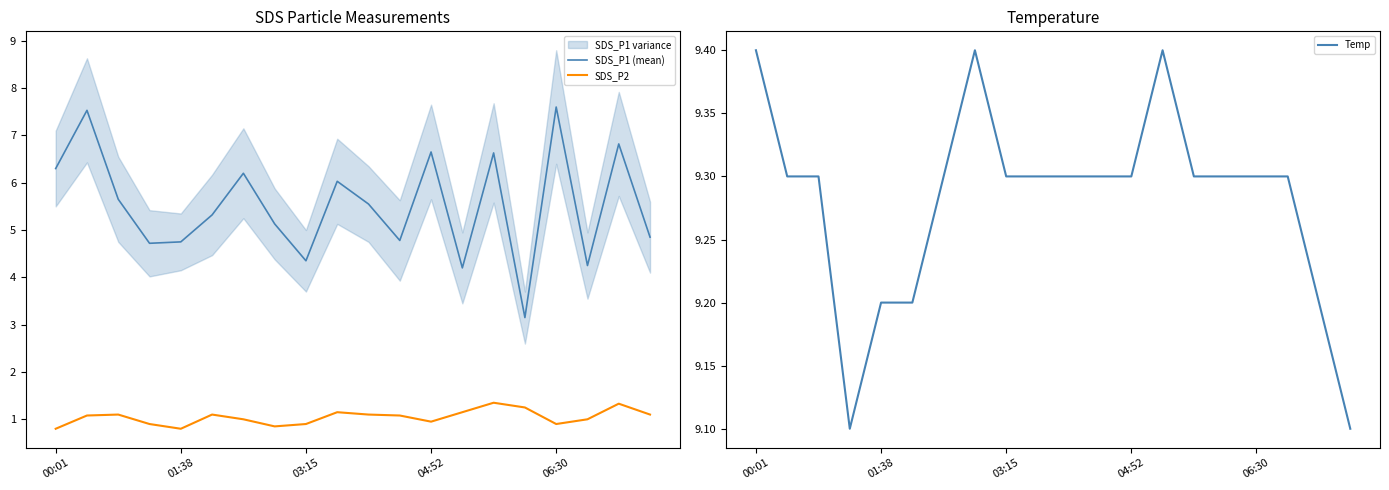

What is the smallest value displayed?

0.8